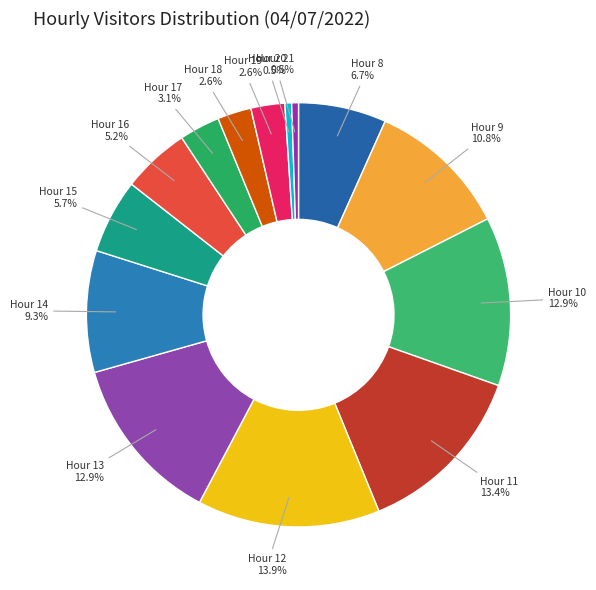

To the nearest percent, what is the average slice percentage?

7%